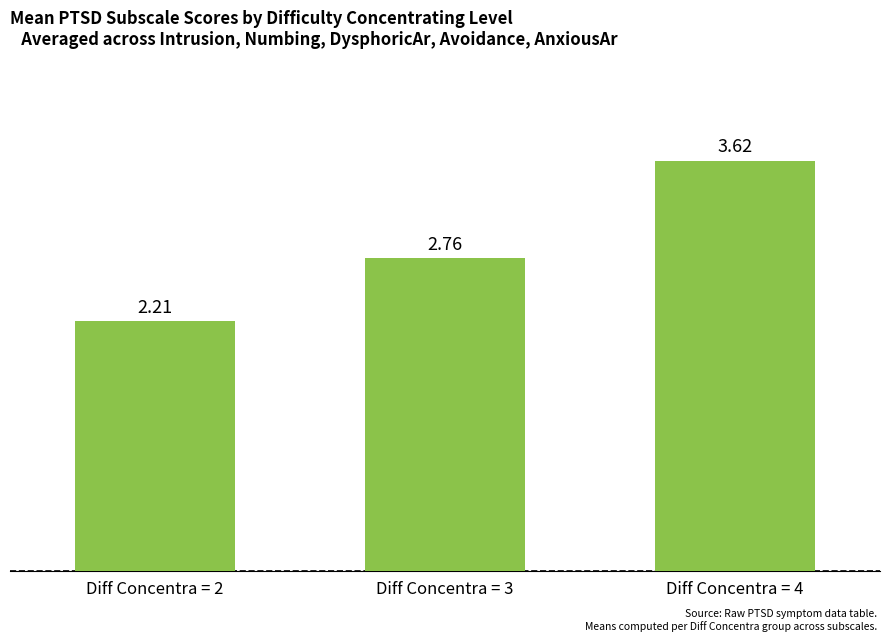

The value at Diff Concentra = 4 is 2.1. True or false?

False